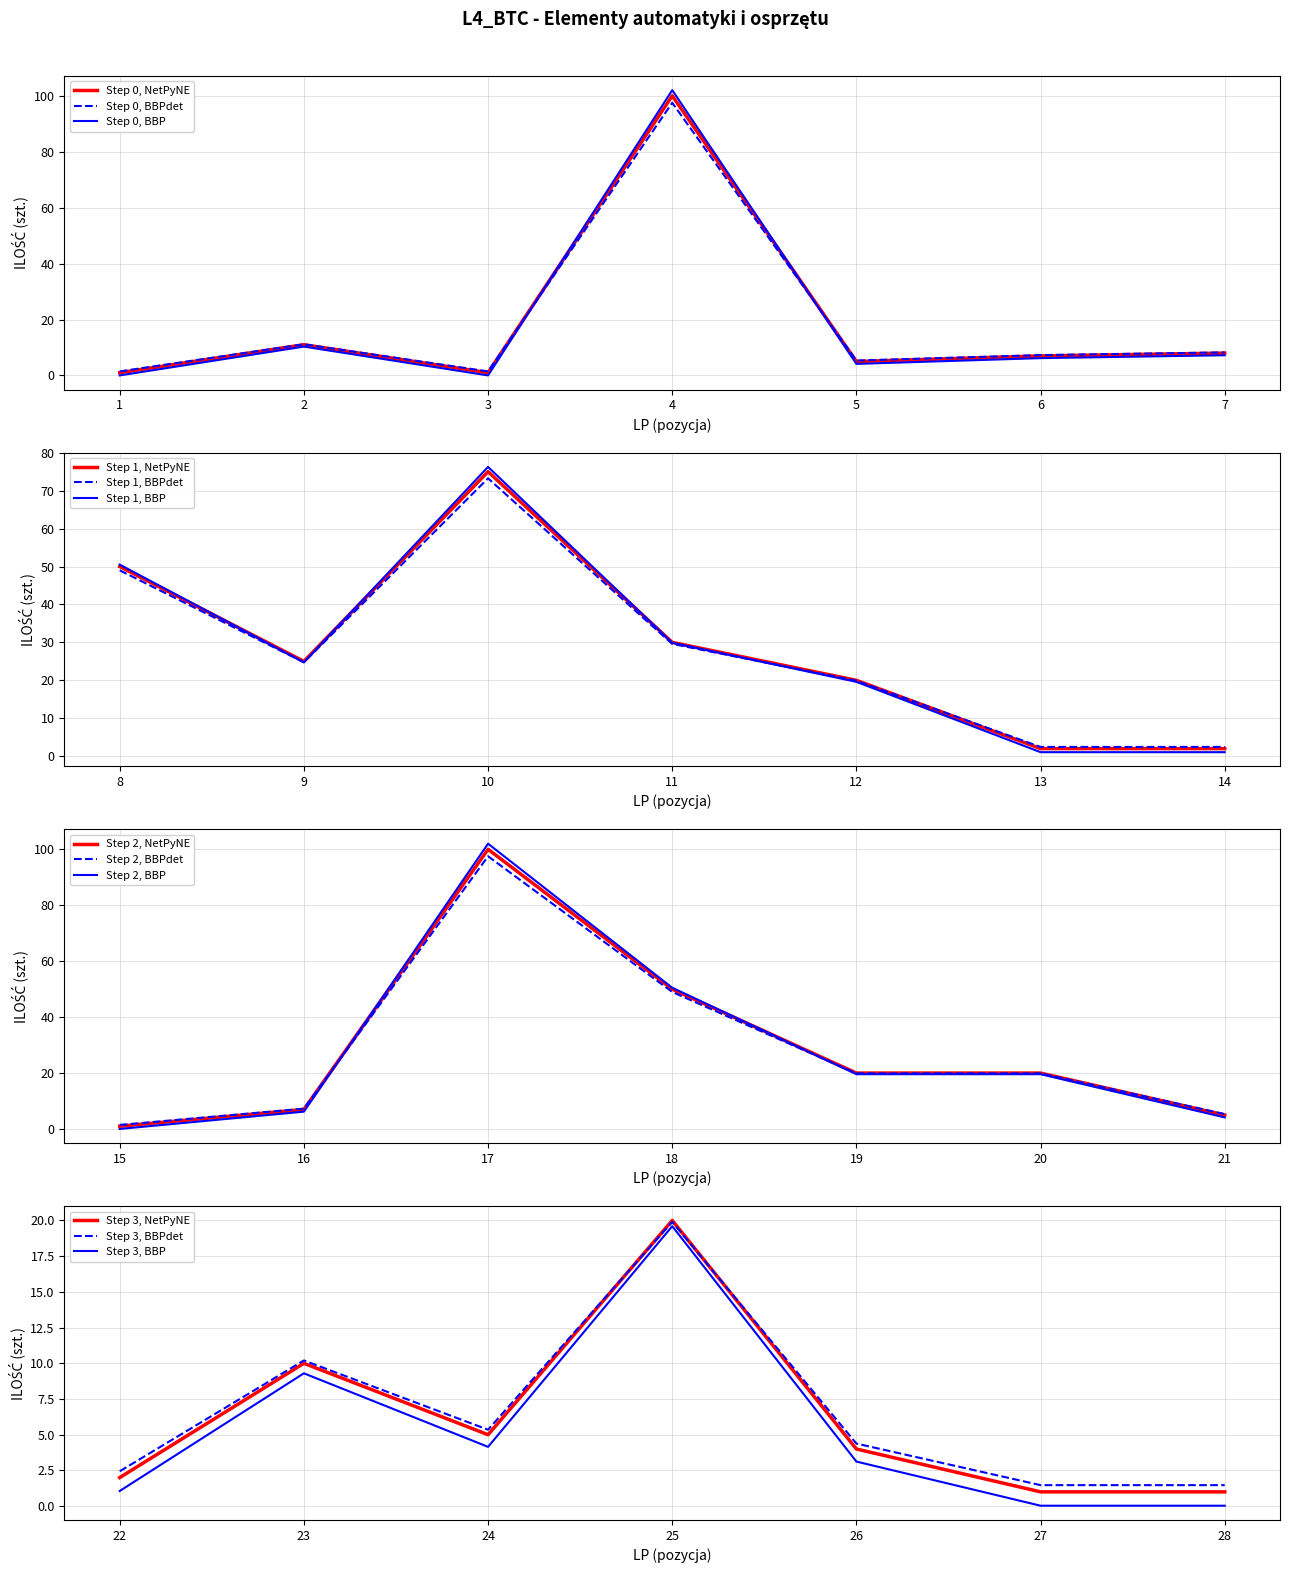

What is the difference between the values at 26 and 7?

4